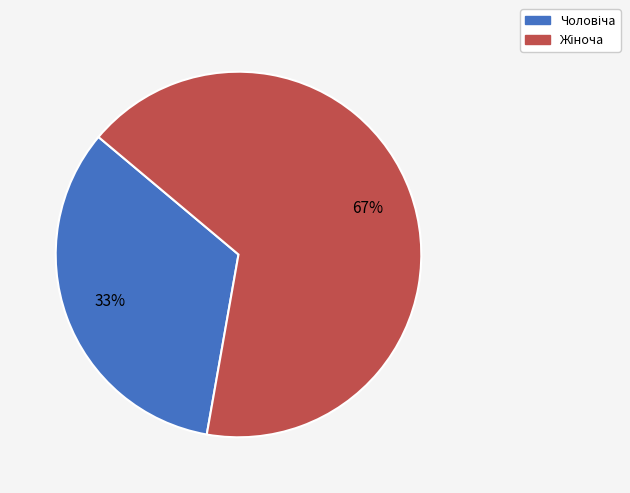

Does any single category account for the majority?

Yes